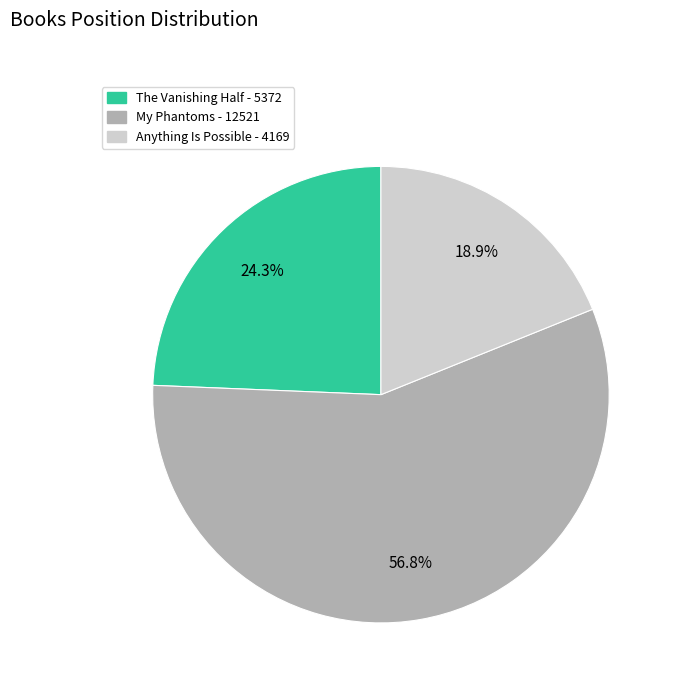

How many segments does this pie chart have?

3